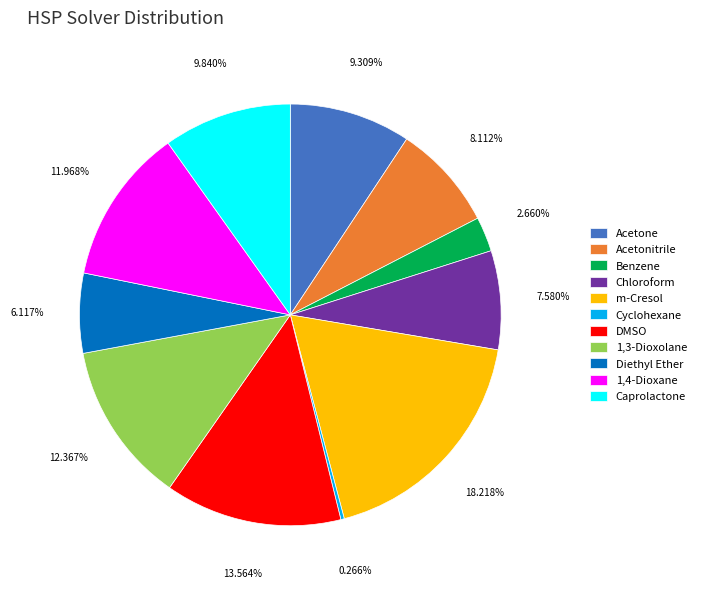

Which has a higher value, Acetonitrile or Acetone?

Acetone